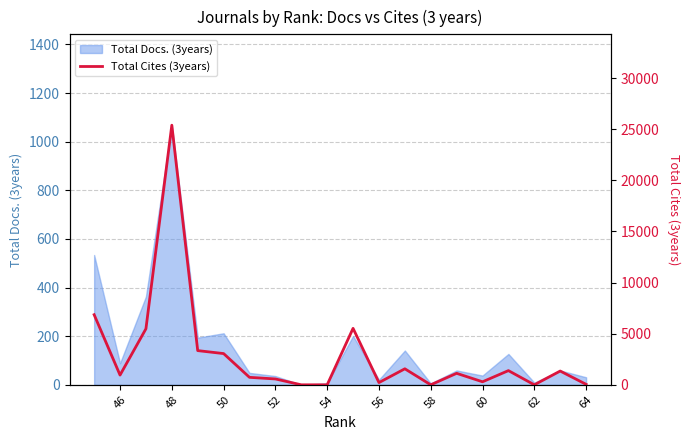

What is the average value?

2895